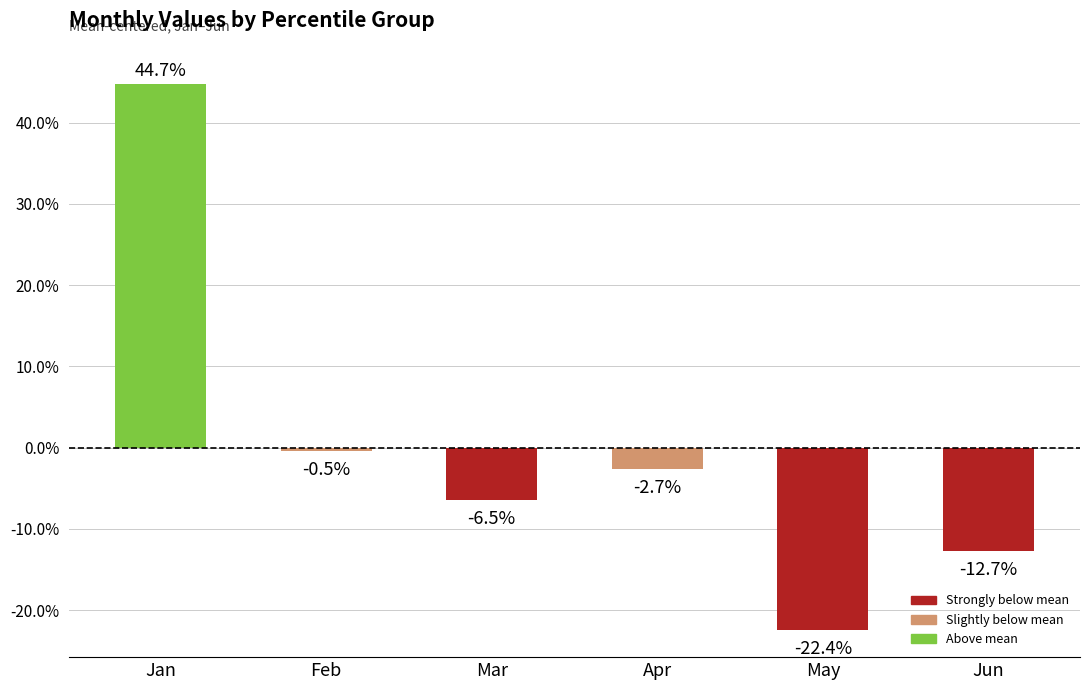

What value does the data have at May?

-0.2